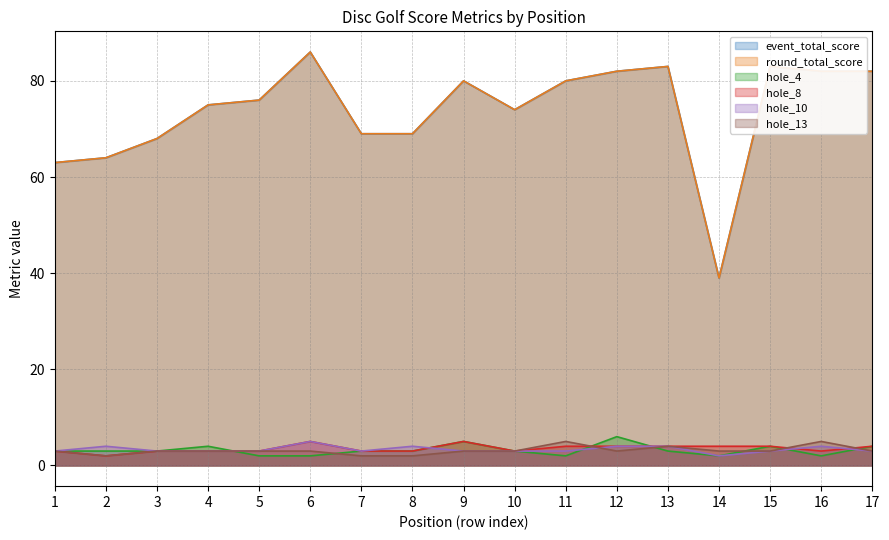

Reading right to left, transcribe all the data shown in this chart.

event_total_score: 17=82	16=82	15=83	14=39	13=83	12=82	11=80	10=74	9=80	8=69	7=69	6=86	5=76	4=75	3=68	2=64	1=63
round_total_score: 17=82	16=82	15=83	14=39	13=83	12=82	11=80	10=74	9=80	8=69	7=69	6=86	5=76	4=75	3=68	2=64	1=63
hole_4: 17=4	16=2	15=4	14=2	13=3	12=6	11=2	10=3	9=5	8=3	7=3	6=2	5=2	4=4	3=3	2=3	1=3
hole_8: 17=4	16=3	15=4	14=4	13=4	12=4	11=4	10=3	9=5	8=3	7=3	6=5	5=3	4=3	3=3	2=2	1=3
hole_10: 17=3	16=4	15=3	14=2	13=4	12=4	11=3	10=3	9=3	8=4	7=3	6=5	5=3	4=3	3=3	2=4	1=3
hole_13: 17=3	16=5	15=3	14=3	13=4	12=3	11=5	10=3	9=3	8=2	7=2	6=3	5=3	4=3	3=3	2=2	1=3